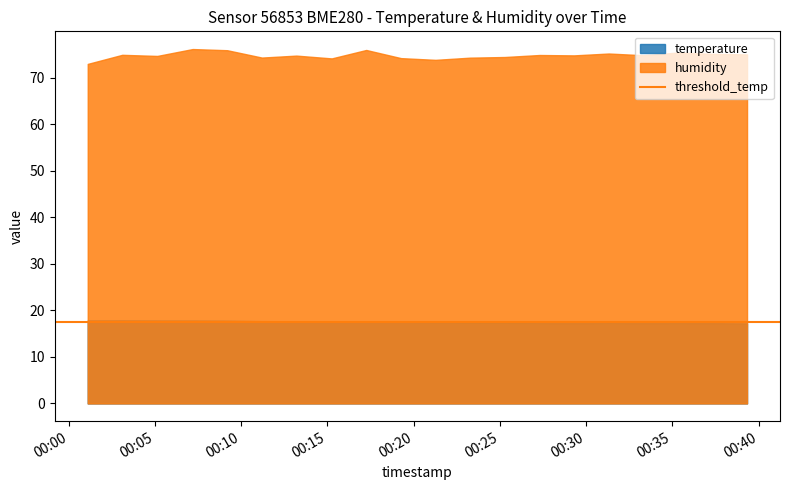

What is the highest value of the temperature series?

17.8